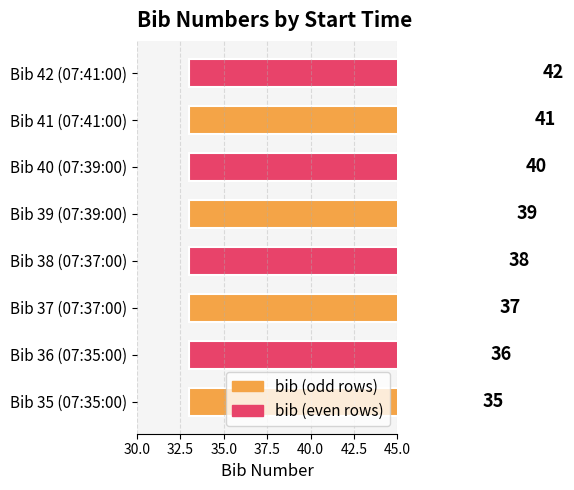

How many categories are shown in the chart?

8